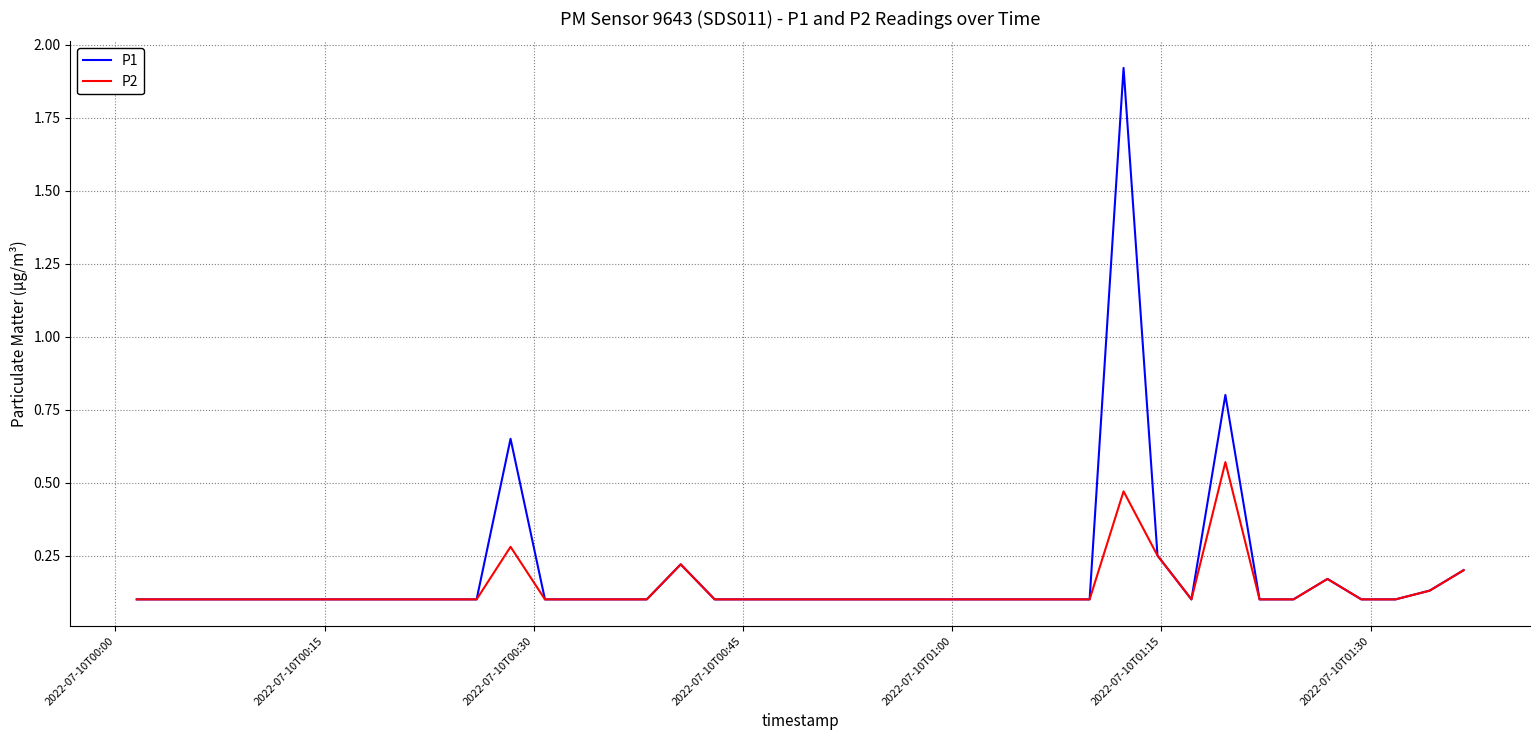

List the series in order of their peak value, lowest first.

P2, P1